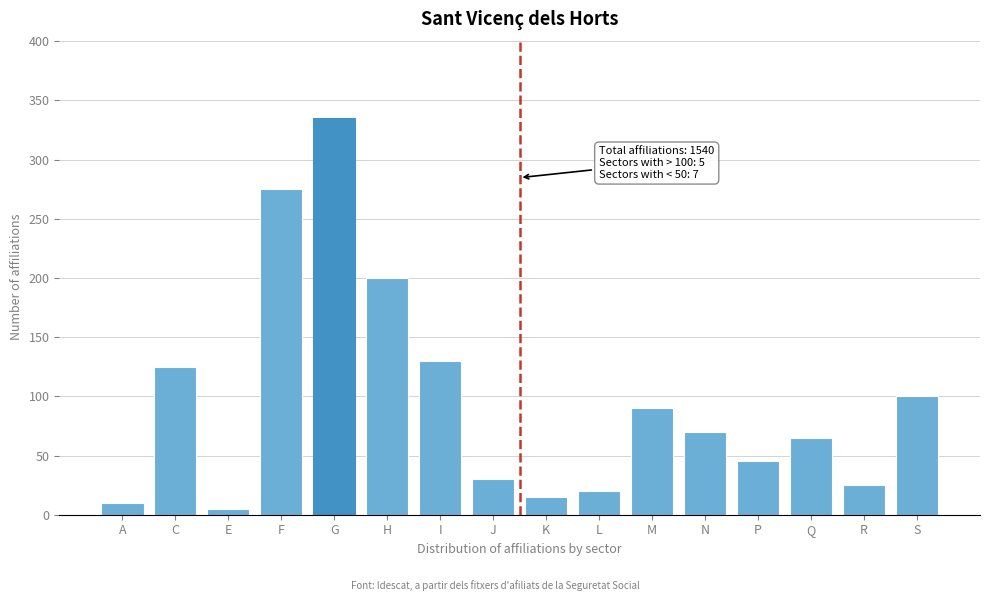

Reading left to right, what are all the values shown in this chart?

A=10	C=125	E=5	F=275	G=335	H=200	I=130	J=30	K=15	L=20	M=90	N=70	P=45	Q=65	R=25	S=100